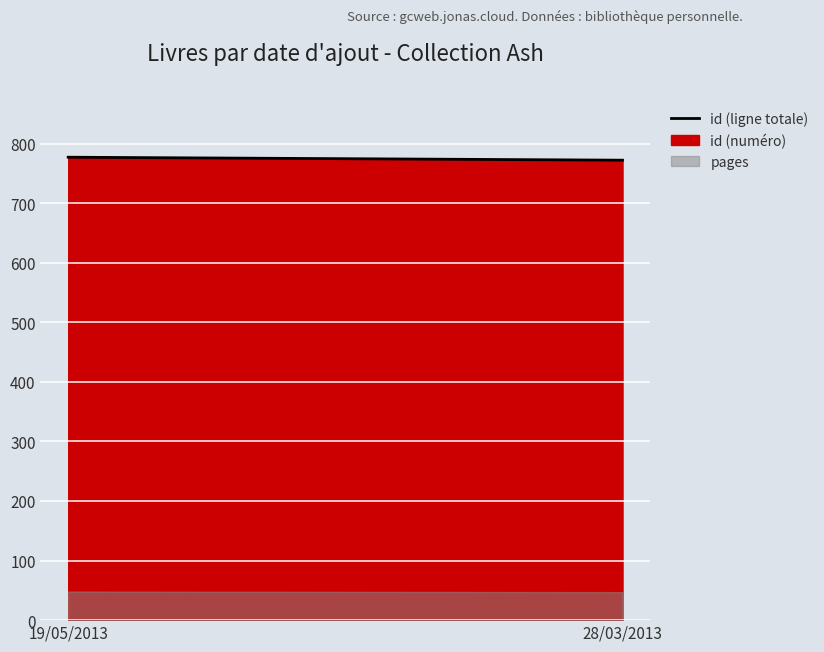

What is the label of the 1st point from the right?

28/03/2013